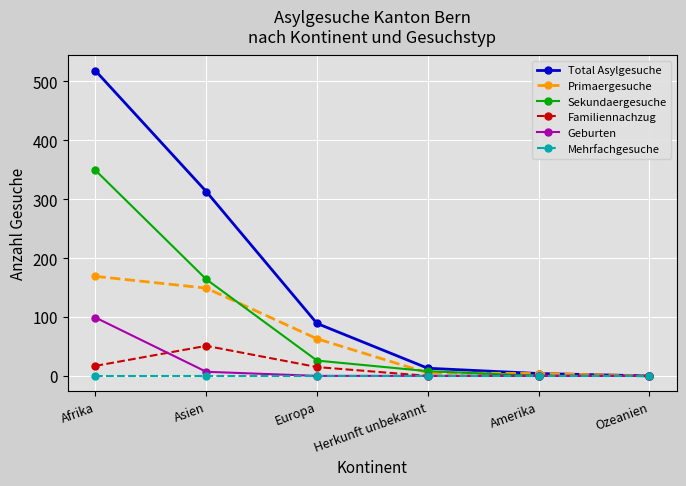

How many series are shown in this chart?

6